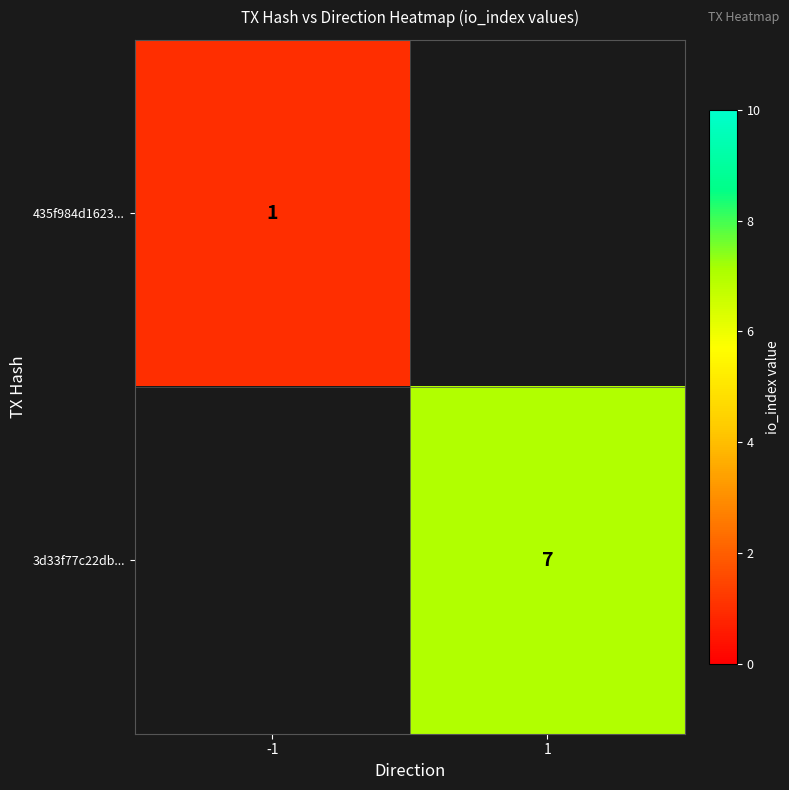

How many series are shown in this chart?

2